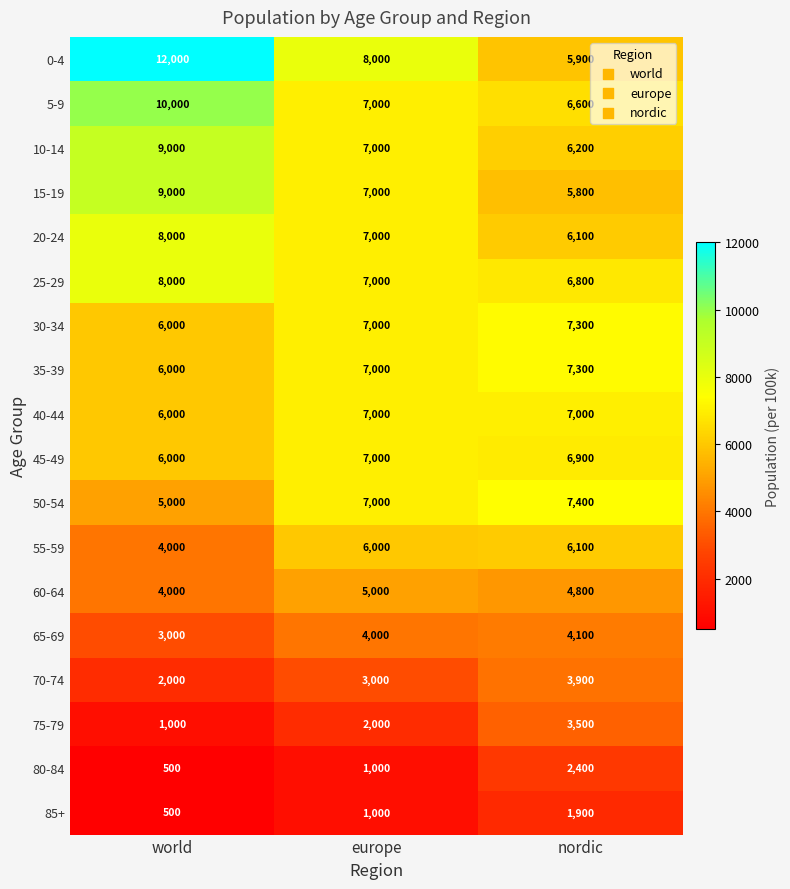

Which series changed the most between europe and nordic?

0-4